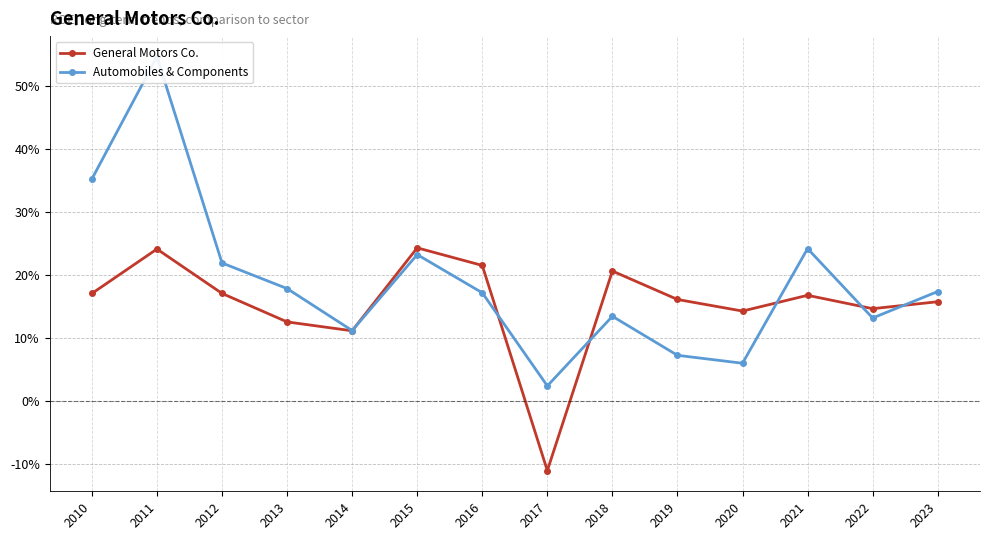

Does the chart display data point markers on the line(s)?

Yes